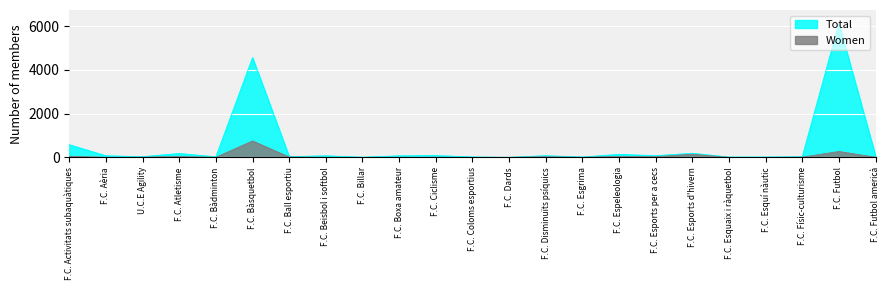

What is the sum of the Women values at F.C. Beisbol i softbol and U.C.E Agility?

14